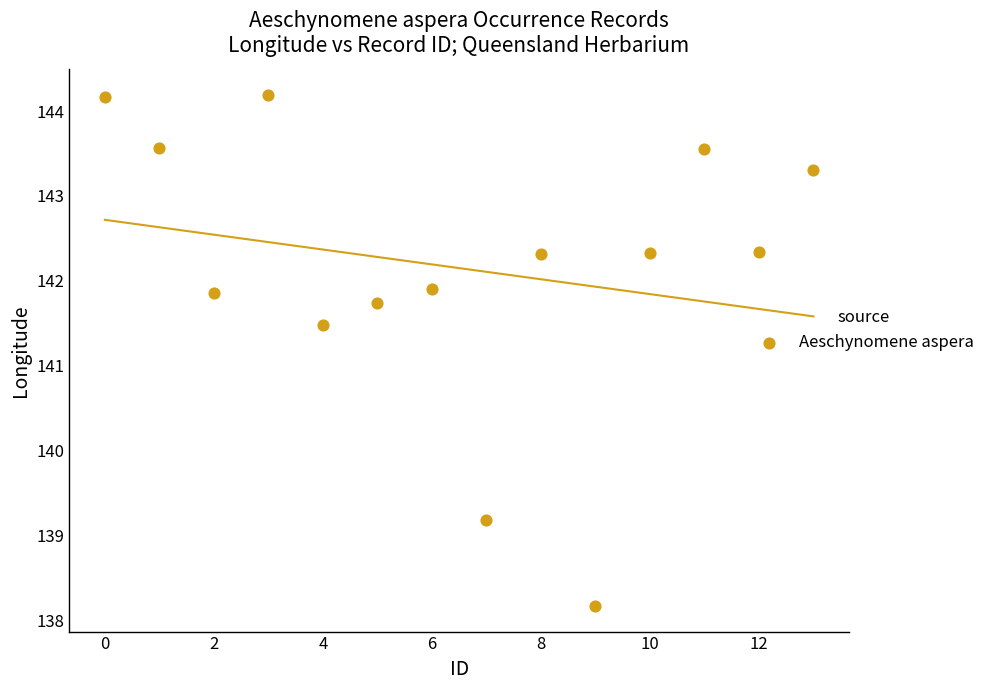

What is the range of Y values (max minus min)?

6.0